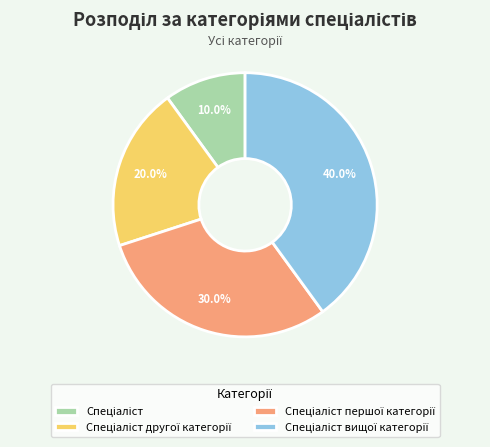

To the nearest percent, what is the average slice percentage?

25%